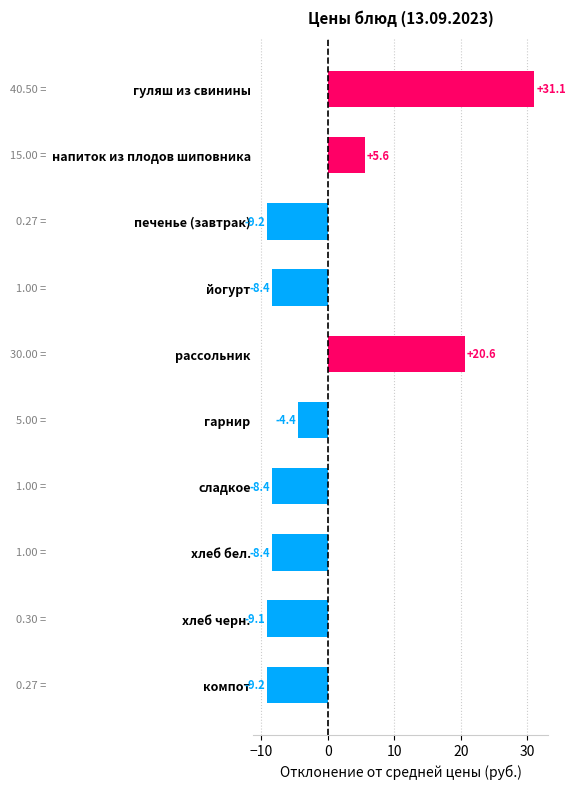

What is the maximum value shown in the chart?

31.1